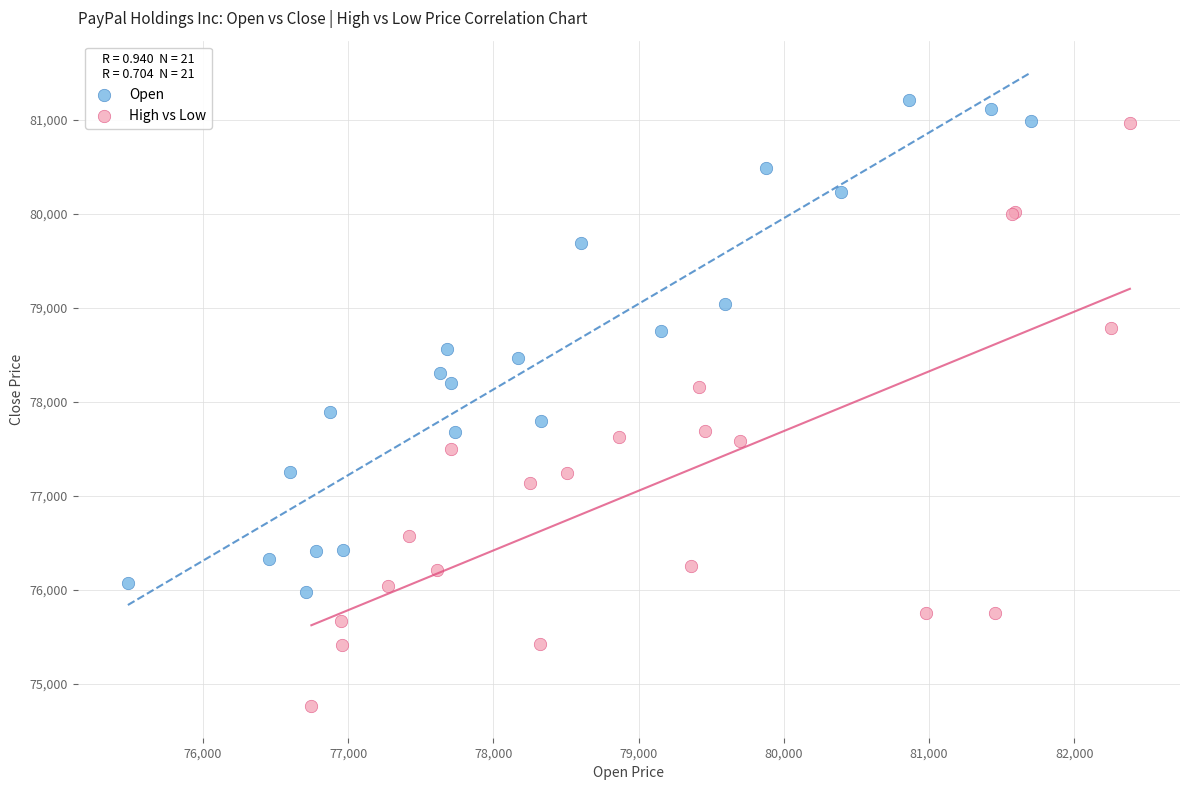

Which series reaches the minimum Y coordinate?

High vs Low